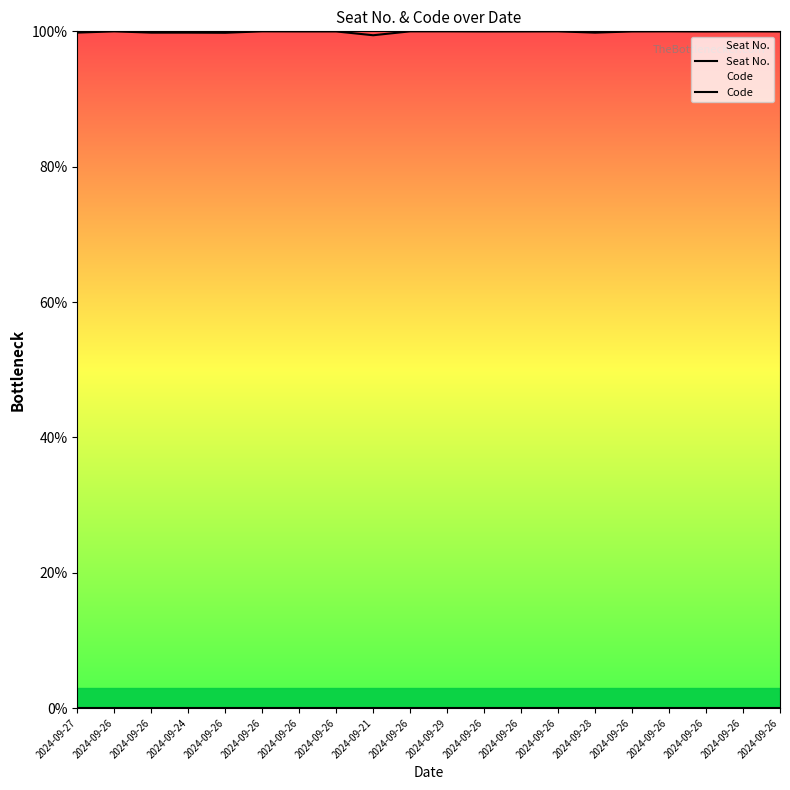

Reading right to left, what are all the values shown in this chart?

Seat No.: 0.0	0.0	0.0	0.0	0.0	0.0	0.0	0.0	0.0	0.0	0.0	0.0	0.0	0.0	0.0	0.0	0.0	0.0	0.0	0.0
Code: 100.0	100.0	100.0	100.0	100.0	99.8	100.0	100.0	100.0	100.0	100.0	99.4	100.0	100.0	100.0	99.8	99.8	99.8	100.0	99.8